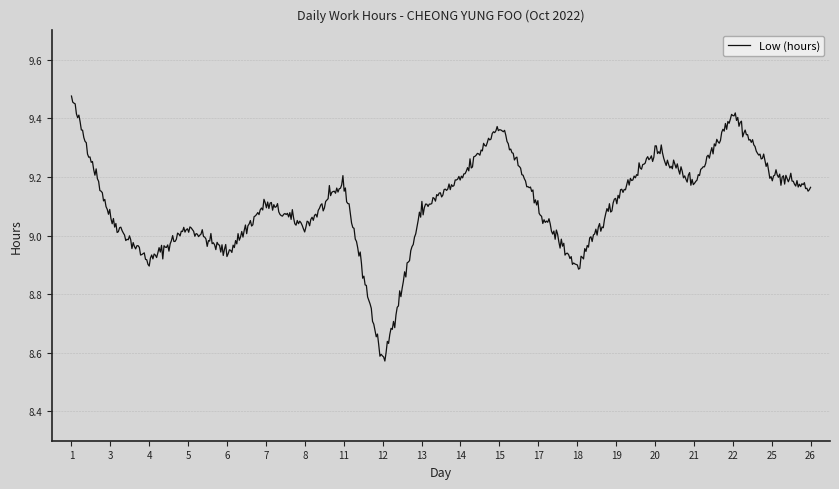

What is the difference between the maximum and minimum values?

0.9